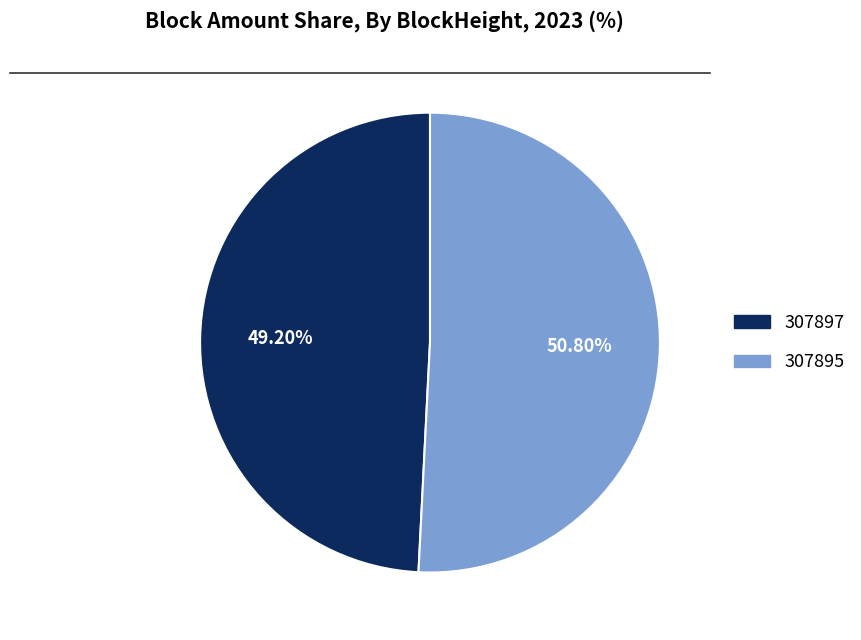

Rank the categories by value from lowest to highest.

307897, 307895